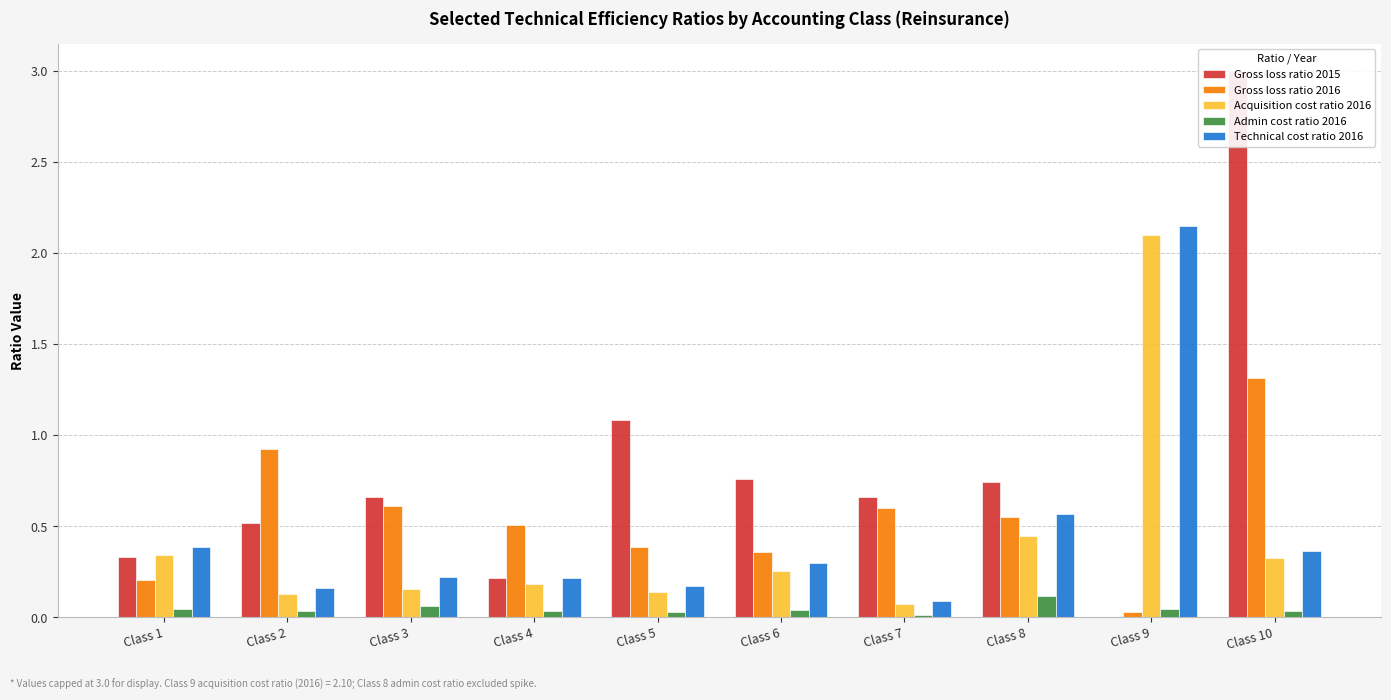

At which label is Acquisition cost ratio 2016 closest to 1?

Class 8